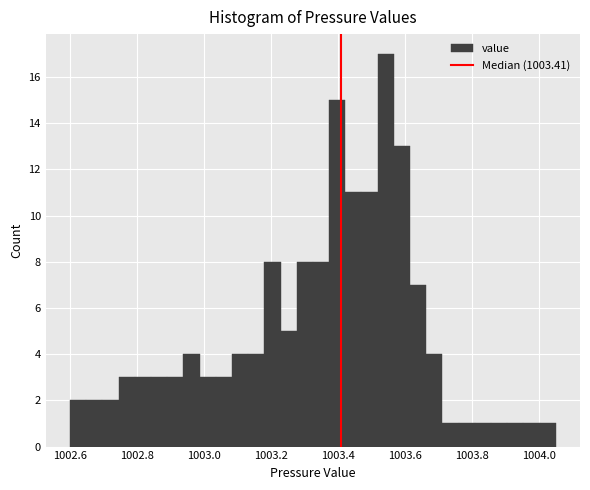

Around what value on the x-axis is the tallest bar? Give the approximate position of its centre, as read against the axis.

1003.54